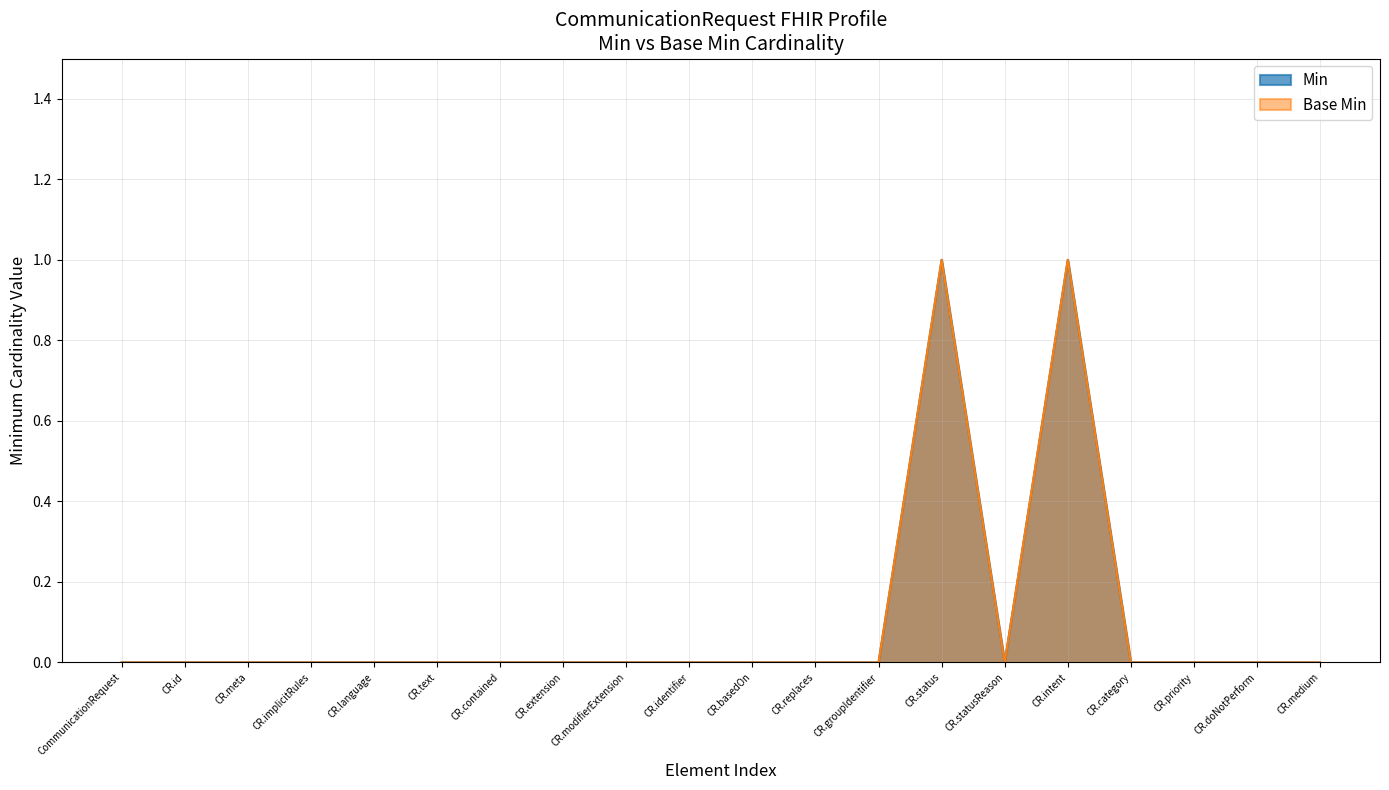

Does the chart display data point markers on the line(s)?

No